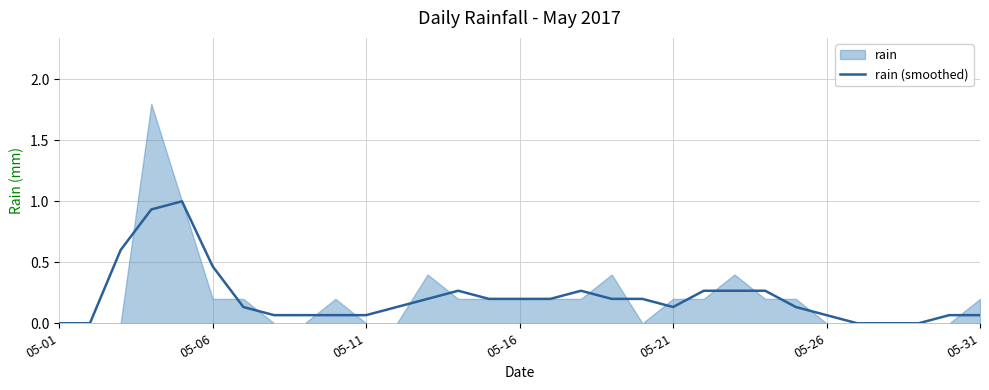

What is the sum of all values?

6.5